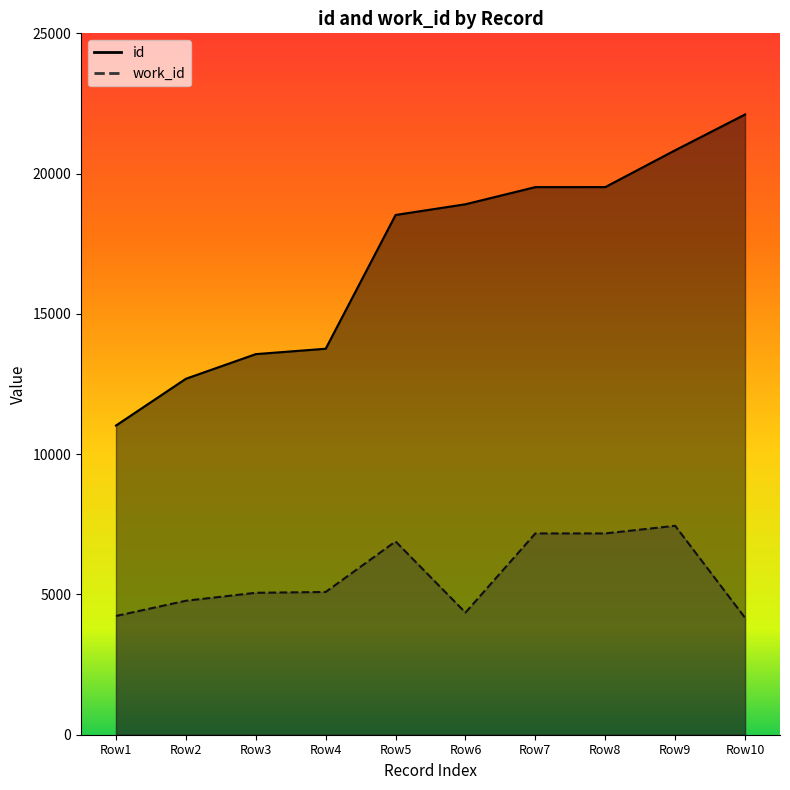

Does the chart display data point markers on the line(s)?

No